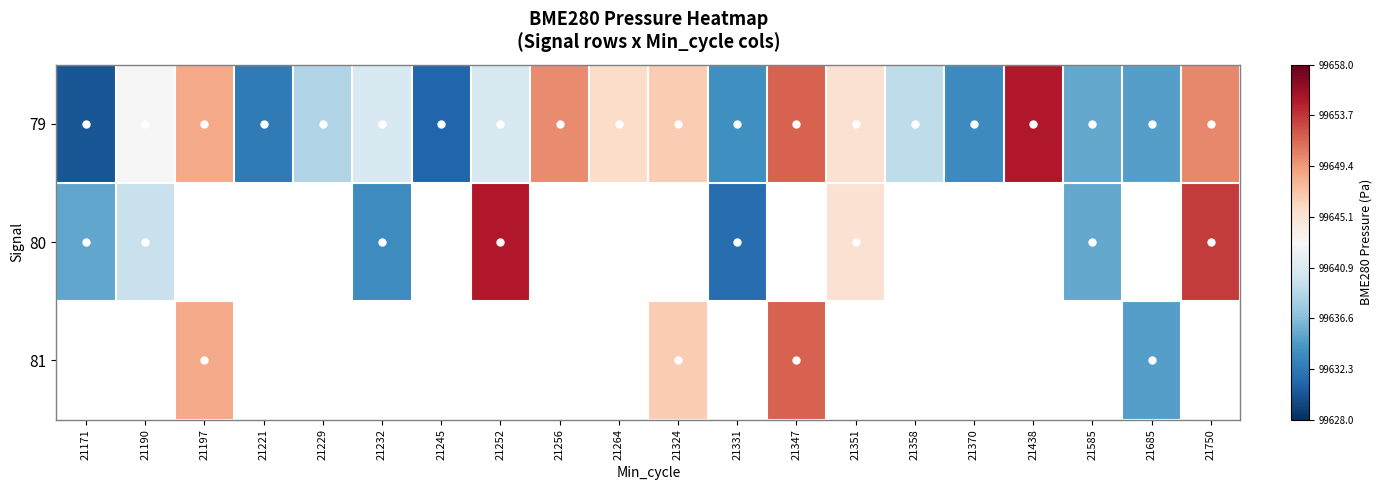

Where is 80 nearest to the value 99643?

21351